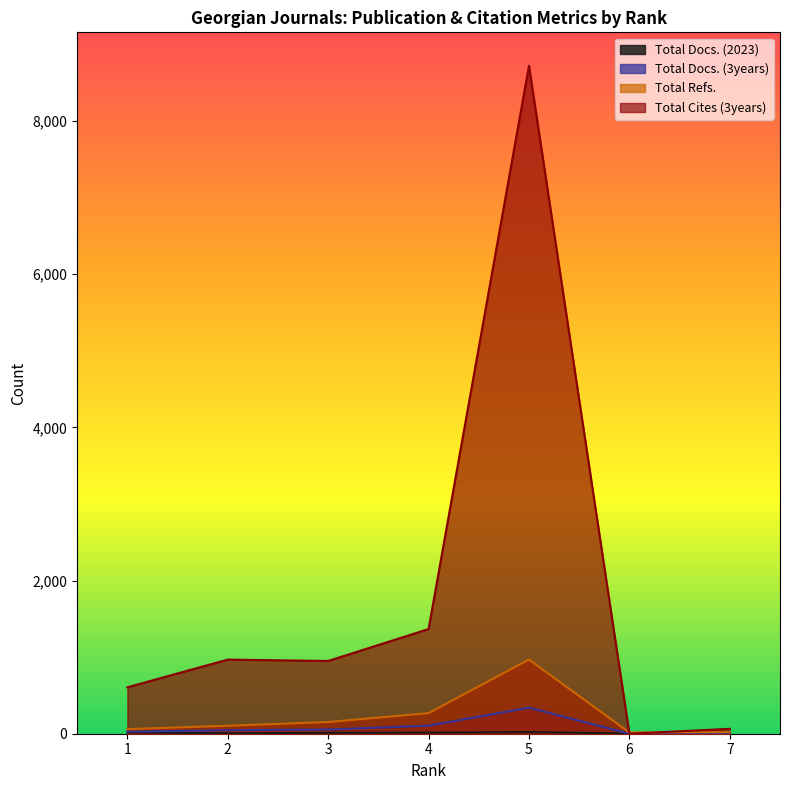

How many lines are shown in the chart?

4